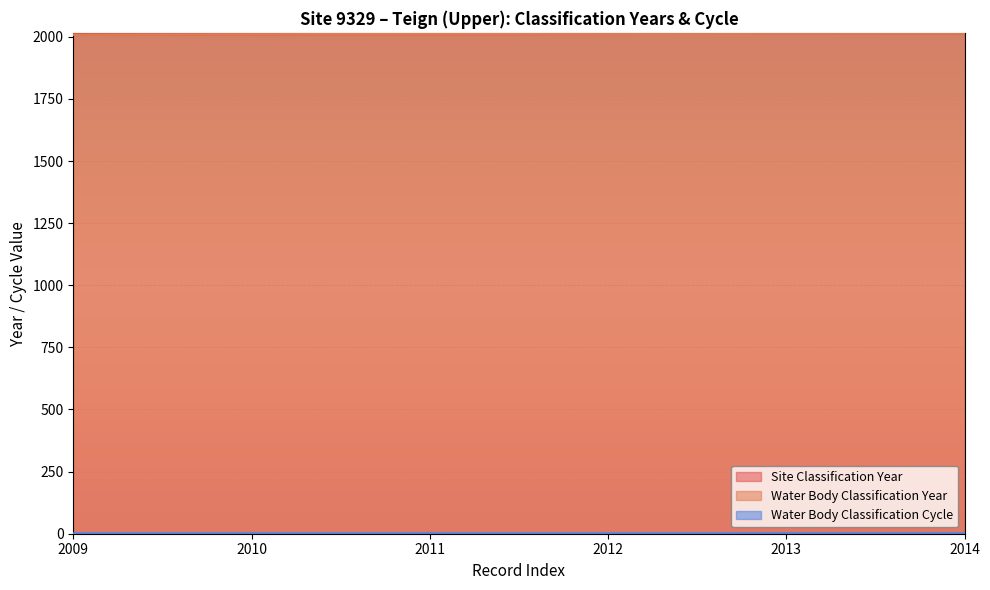

What is the difference between the Water Body Classification Year values at 2011 and 2014?

3